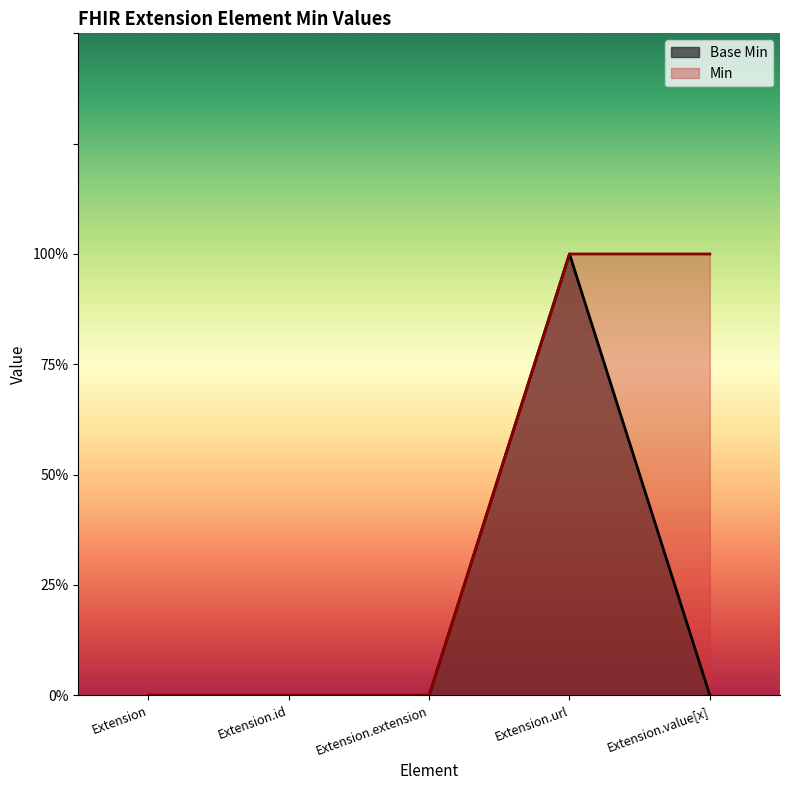

What is the label of the 2nd point from the left?

Extension.id